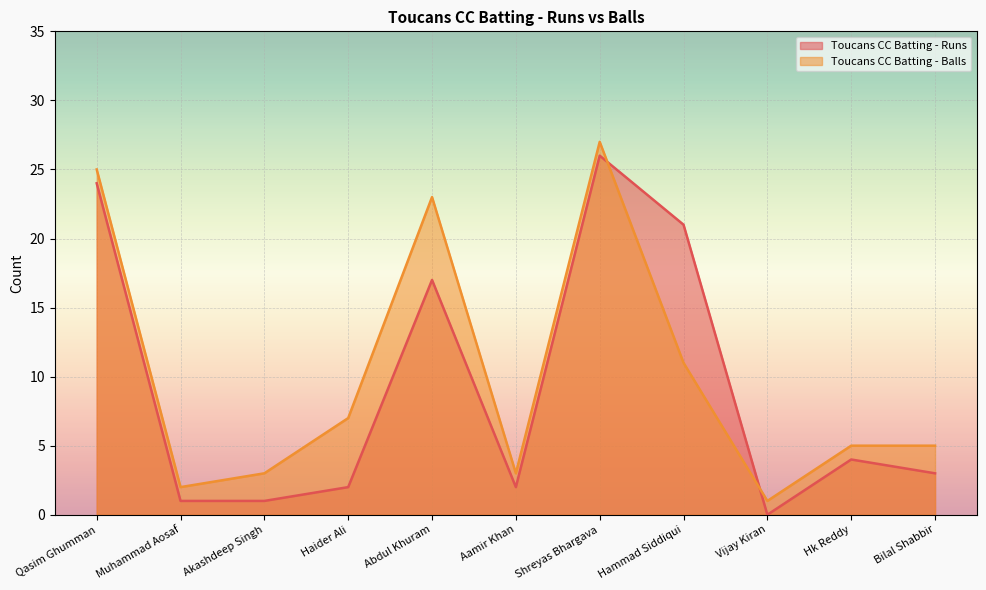

What is the lowest value of the Toucans CC Batting - Balls series?

1